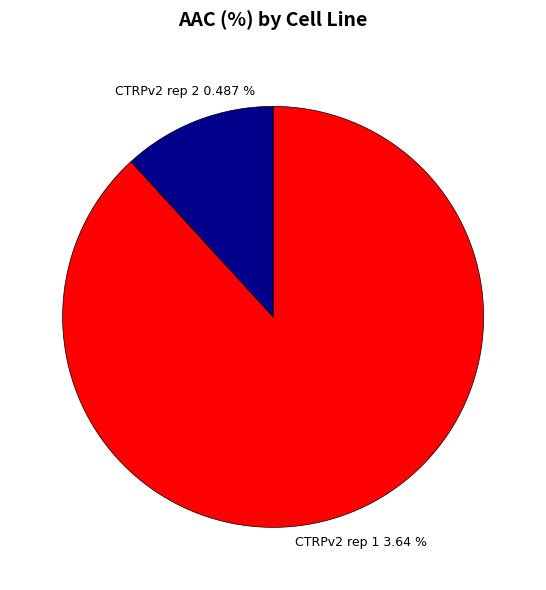

What is the change in value from CTRPv2 rep 1 to CTRPv2 rep 2?

-3.2